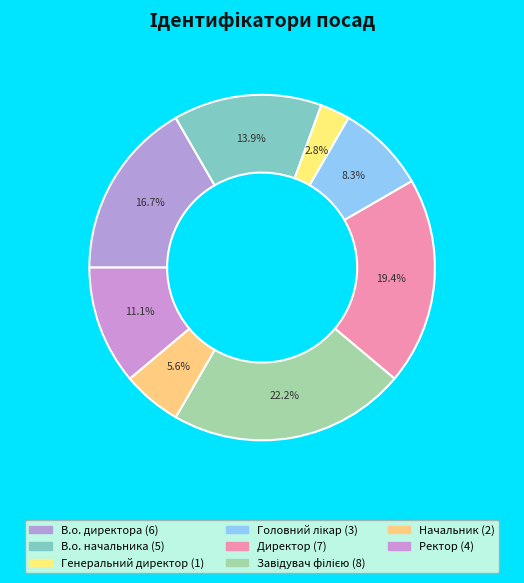

Does Директор represent more than half of the total?

No